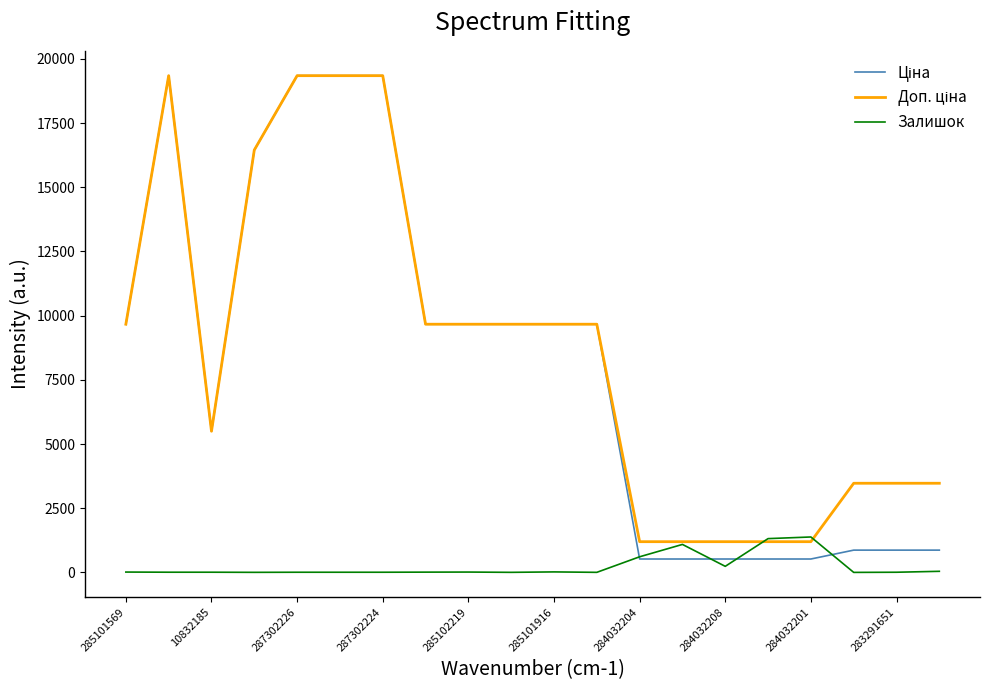

What is the maximum value shown in the chart?

19343.1